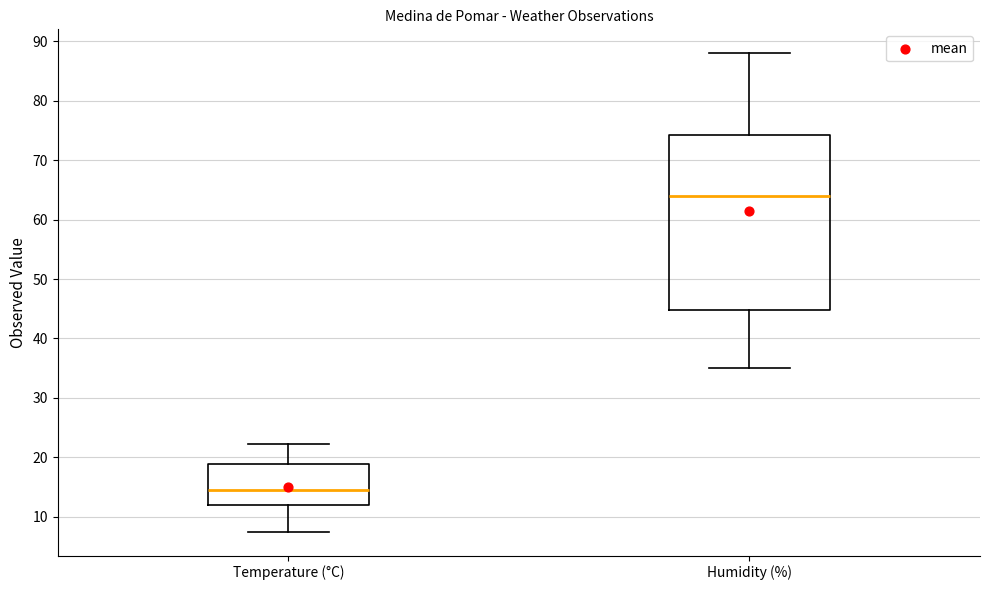

Which box's median line is the lowest?

Temperature (°C)